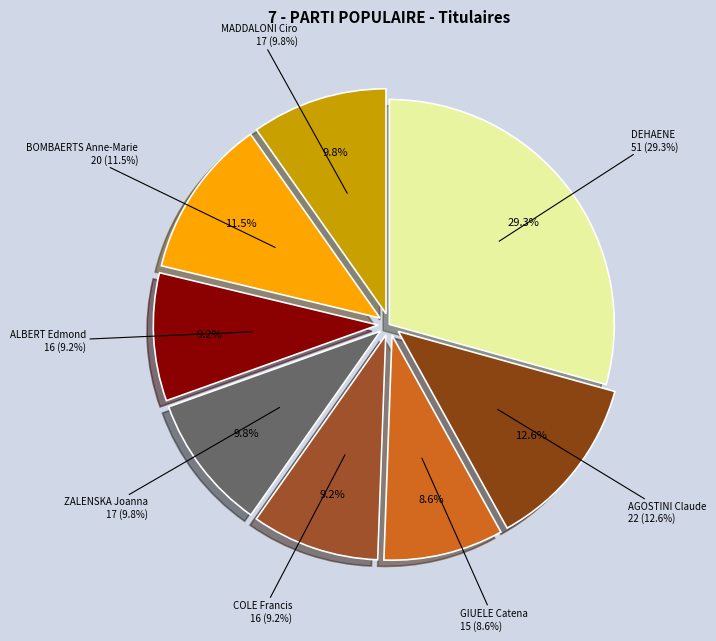

Which category has the smallest portion of the pie?

GIUELE Catena